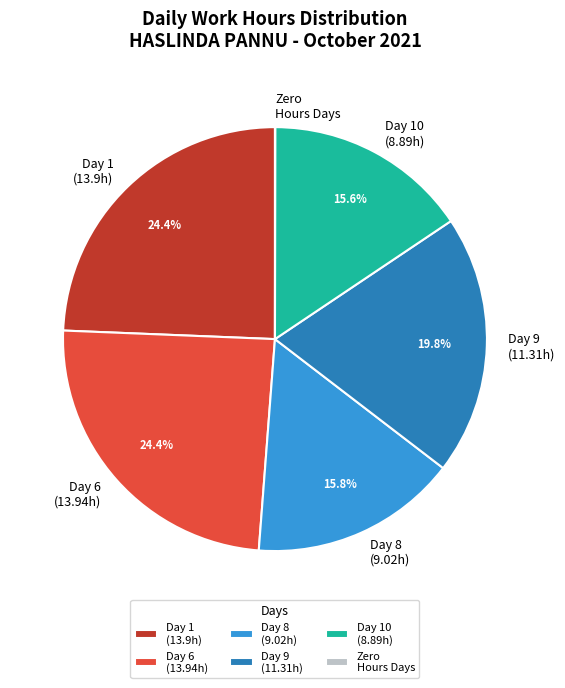

How much of the chart is everything except Day 10 (8.89h)?

84.4%